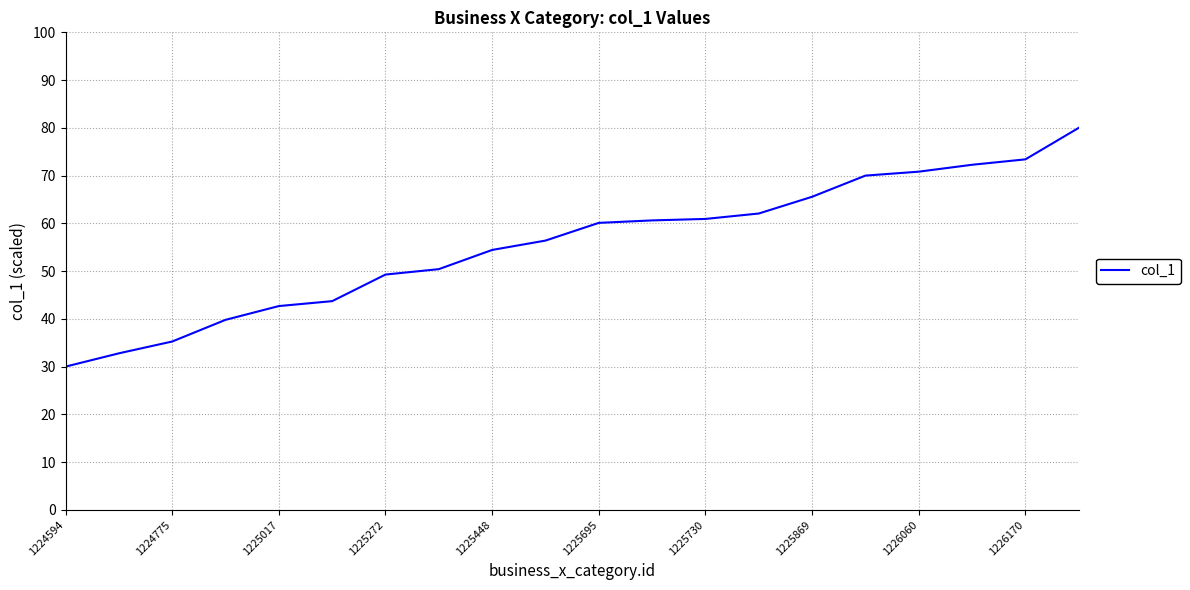

What is the greatest value displayed?

80.0